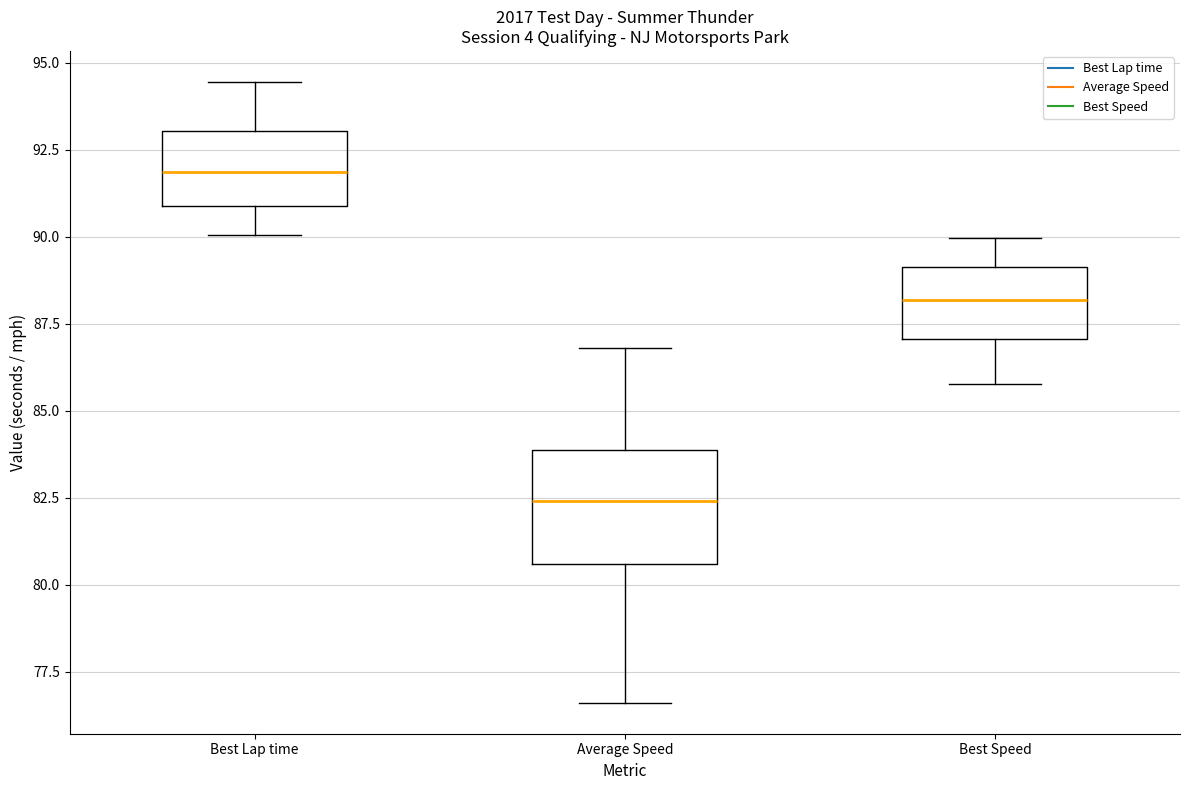

Which box has the highest median line?

Best Lap time